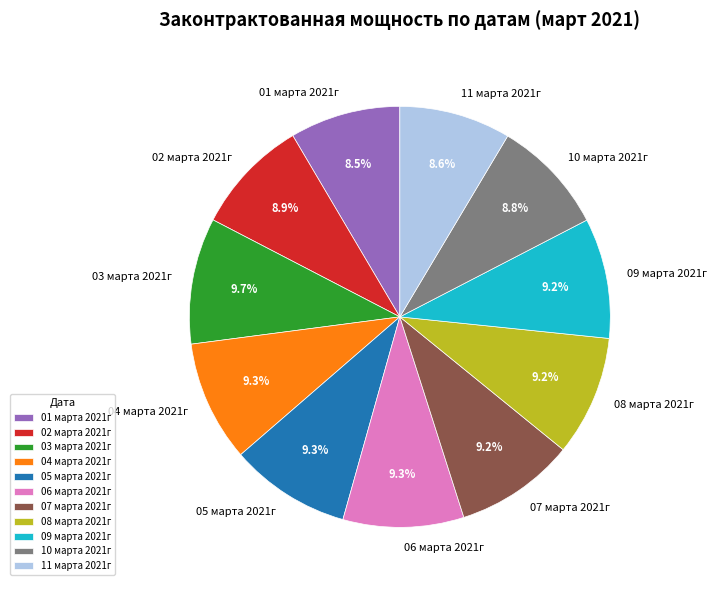

Count the number of slices in the pie.

11